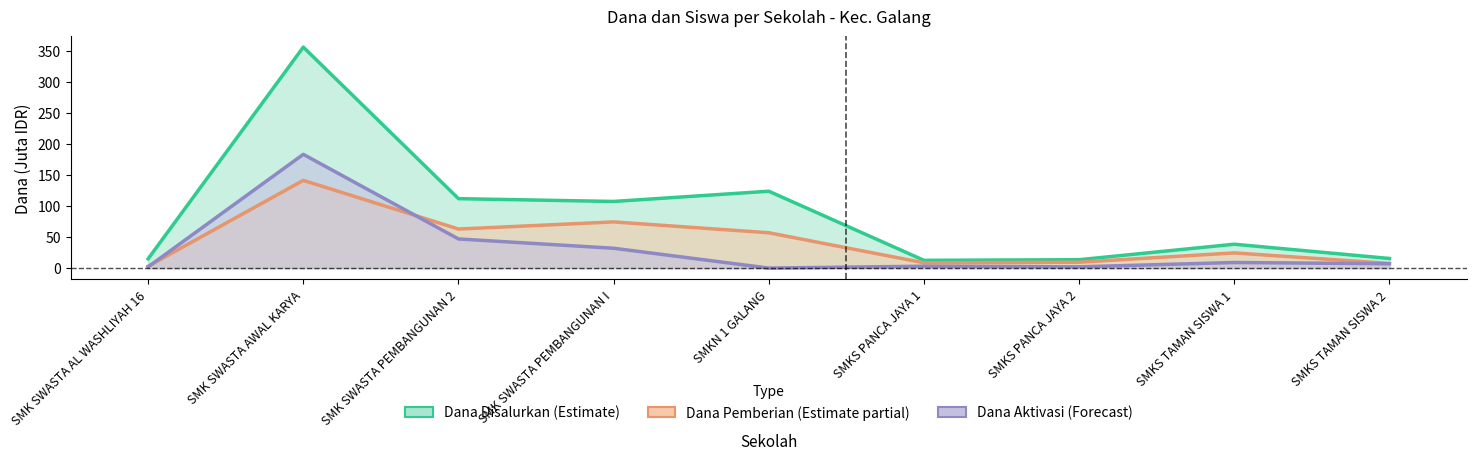

What is the label of the 5th point from the left?

SMKN 1 GALANG